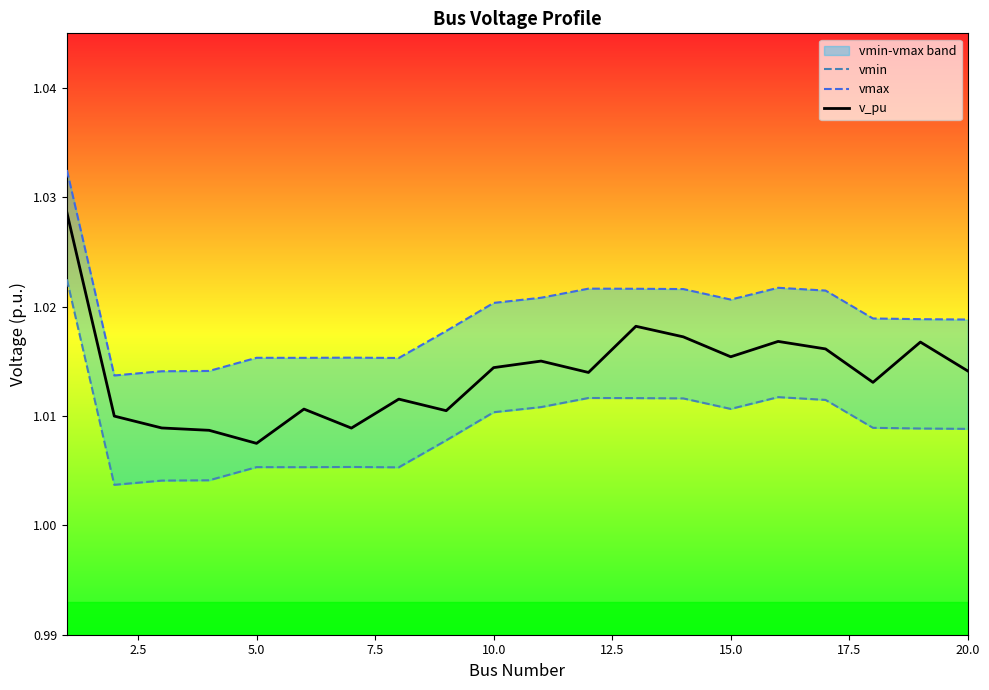

Reading left to right, list all the values displayed in this chart.

vmin: 1.0	1.0	1.0	1.0	1.0	1.0	1.0	1.0	1.0	1.0	1.0	1.0	1.0	1.0	1.0	1.0	1.0	1.0	1.0	1.0
vmax: 1.0	1.0	1.0	1.0	1.0	1.0	1.0	1.0	1.0	1.0	1.0	1.0	1.0	1.0	1.0	1.0	1.0	1.0	1.0	1.0
v_pu: 1.0	1.0	1.0	1.0	1.0	1.0	1.0	1.0	1.0	1.0	1.0	1.0	1.0	1.0	1.0	1.0	1.0	1.0	1.0	1.0